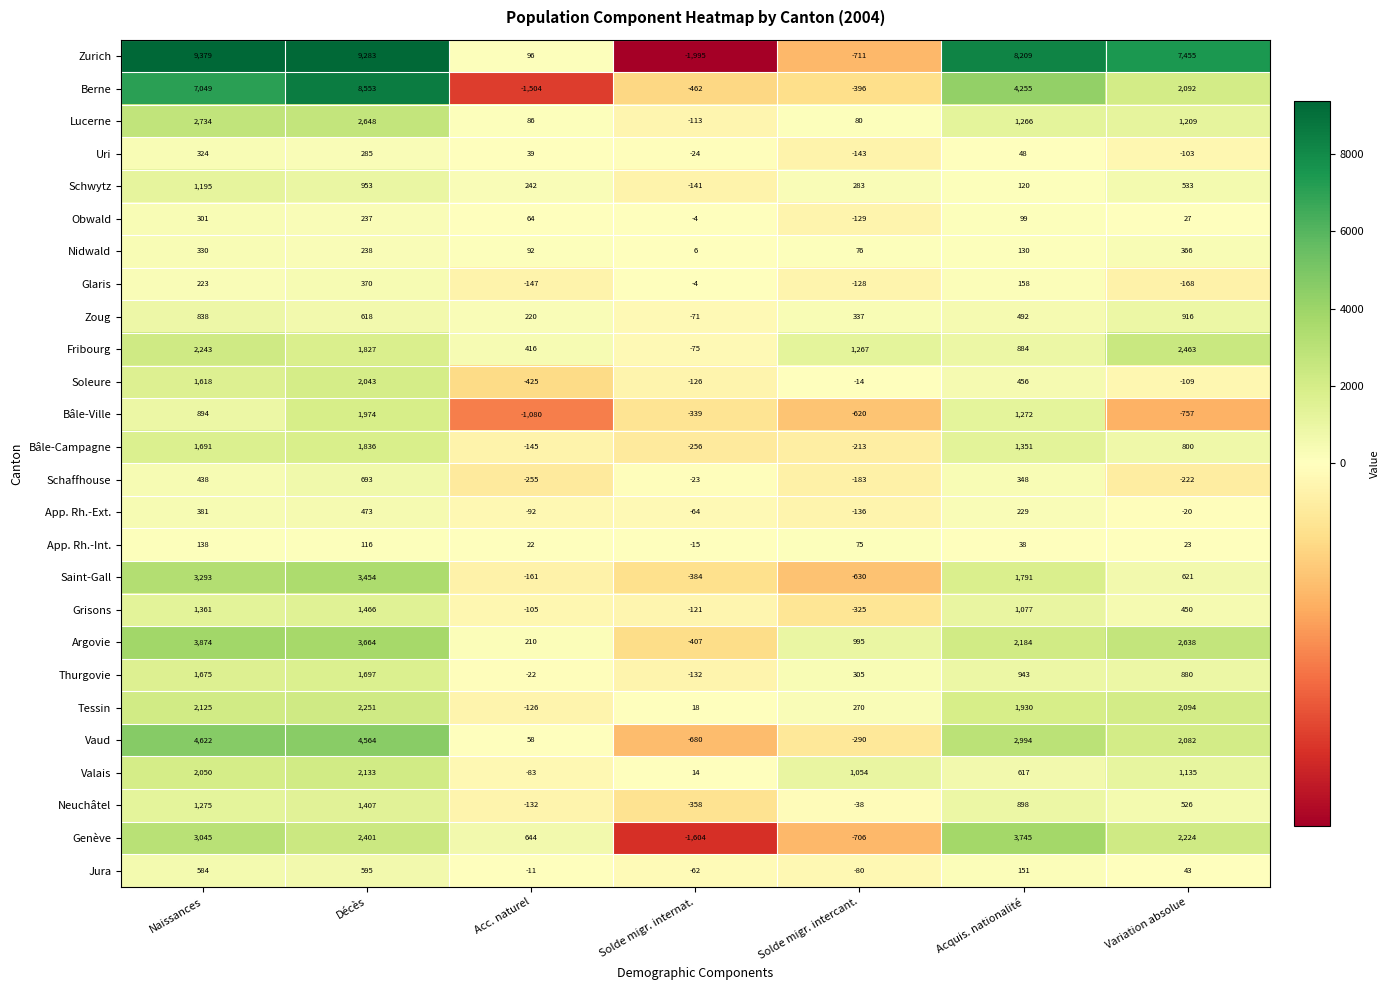

What is the highest value of the Zurich series?

9379